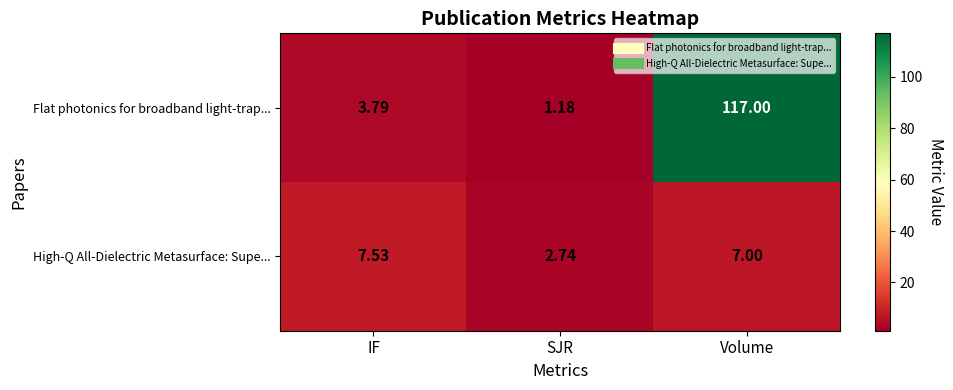

Where is High-Q All-Dielectric Metasurface: Supe... nearest to the value 5?

Volume